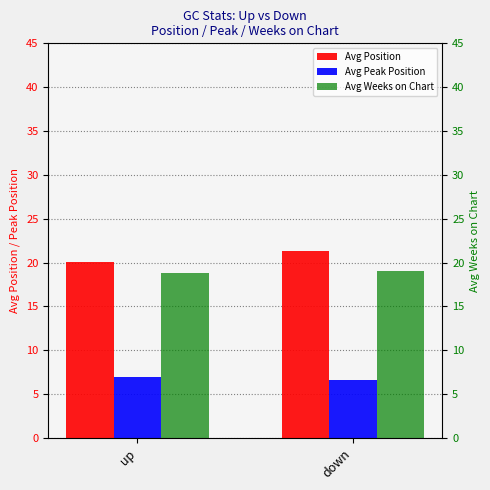

What is the total value across all series at down?

46.9